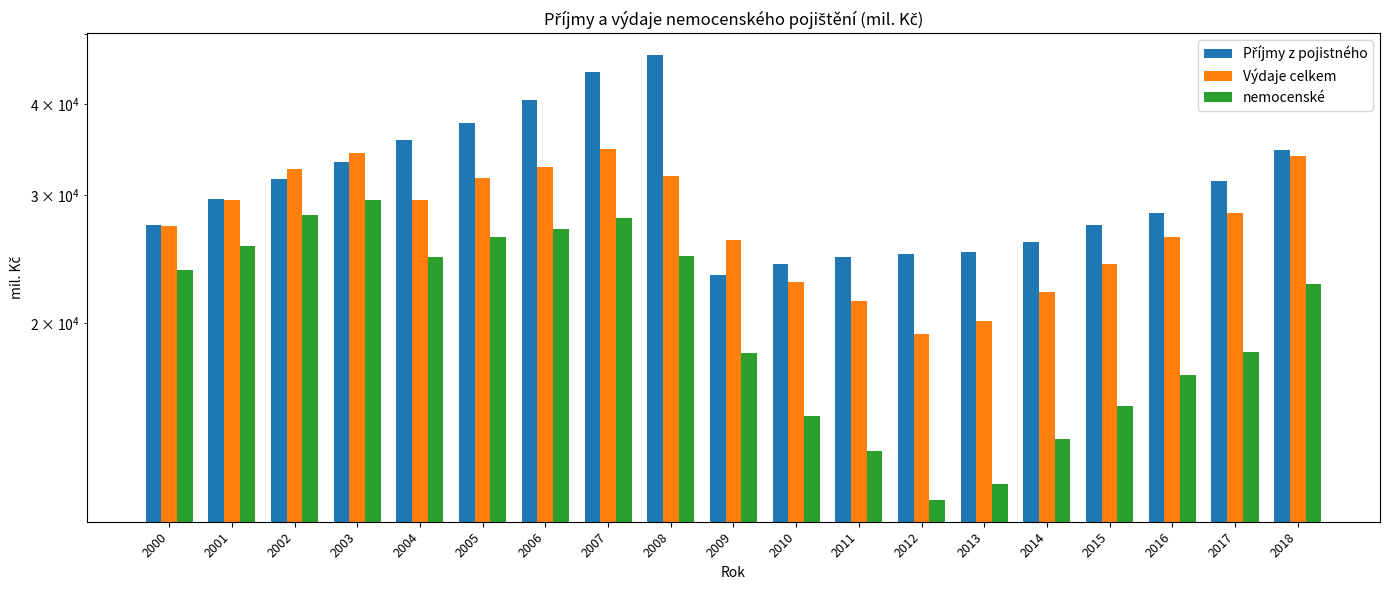

Where does the Výdaje celkem series first go above 28316?

2001